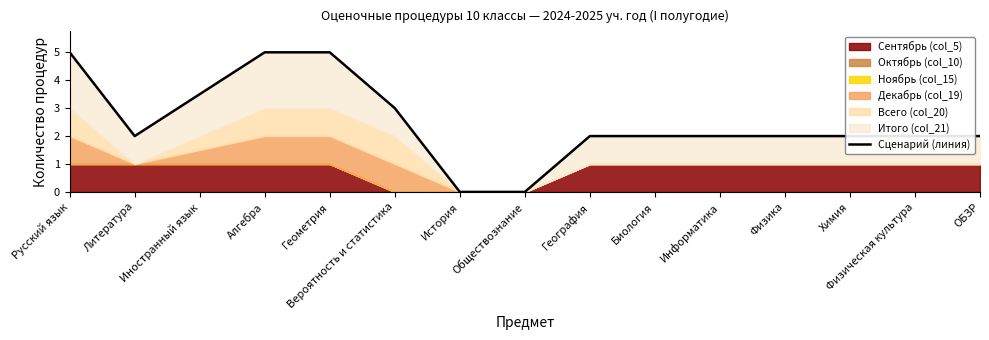

Rank the categories by value from lowest to highest.

История, Обществознание, Литература, География, Биология, Информатика, Физика, Химия, Физическая культура, ОБЗР, Вероятность и статистика, Иностранный язык, Русский язык, Алгебра, Геометрия